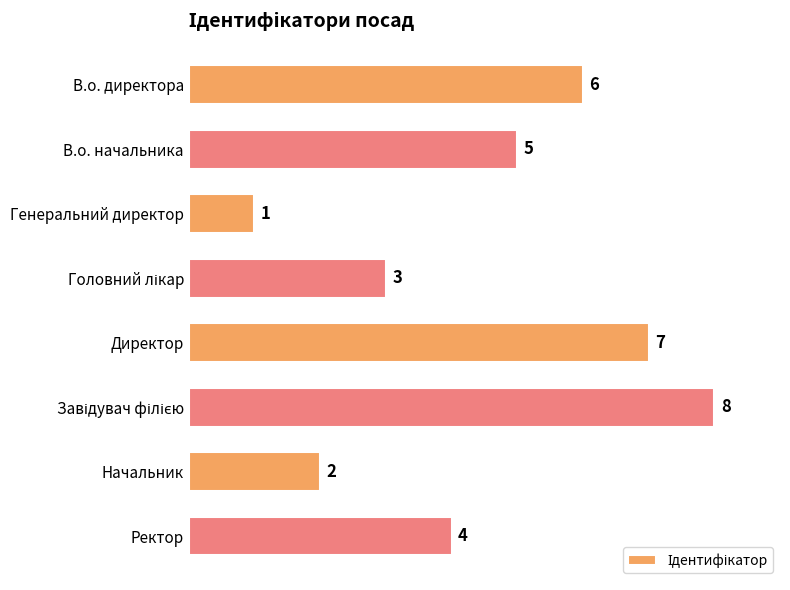

What is the value of the 8th bar from the top?

4